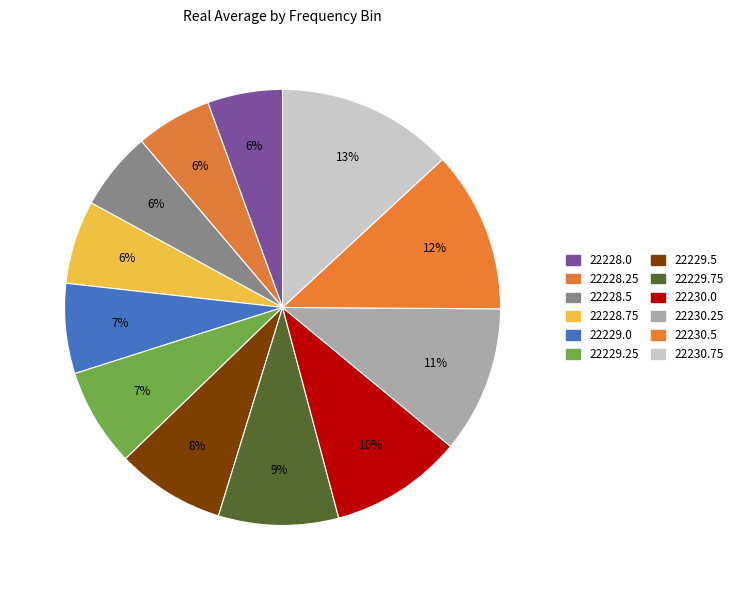

Does 22229.75 represent more than half of the total?

No